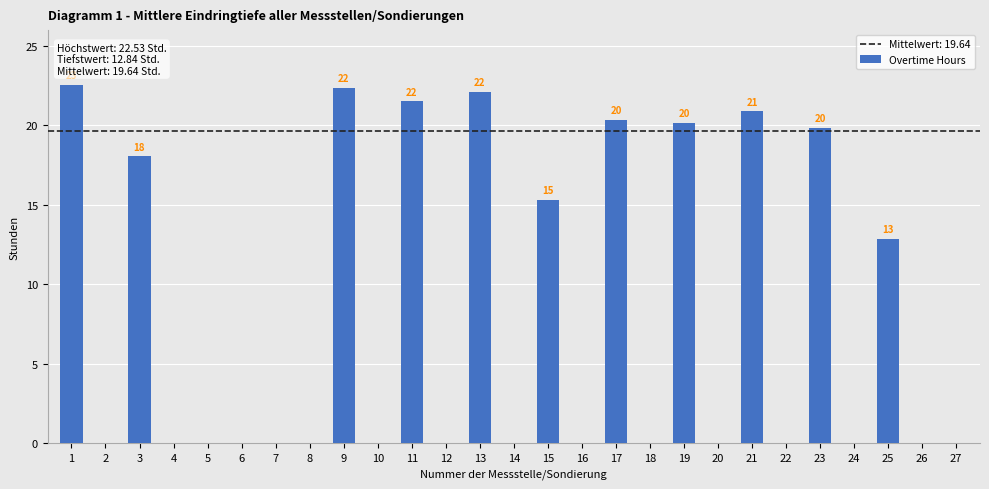

What is the sum of all values?

216.0